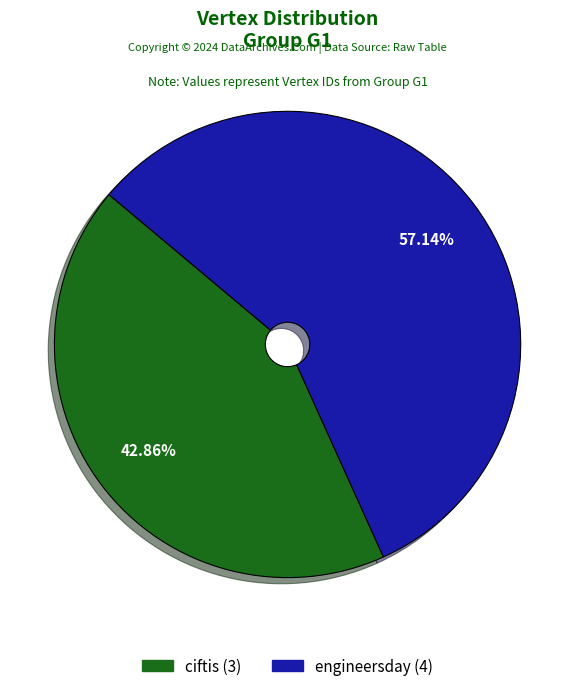

Does ciftis represent more than half of the total?

No